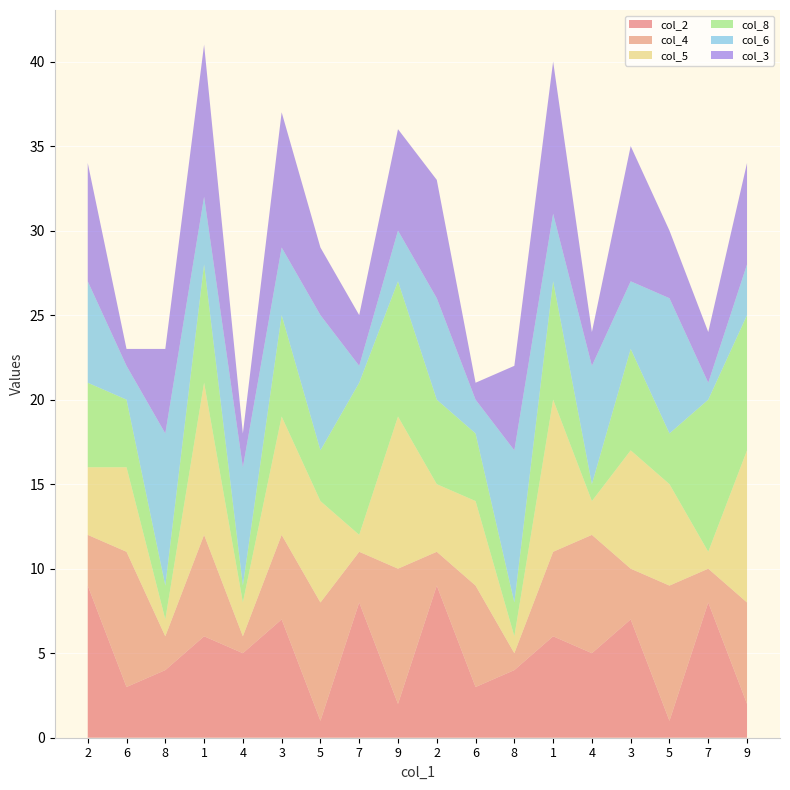

Reading left to right, what are all the values shown in this chart?

col_2: 9	3	4	6	5	7	1	8	2	9	3	4	6	5	7	1	8	2
col_4: 3	8	2	6	1	5	7	3	8	2	6	1	5	7	3	8	2	6
col_5: 4	5	1	9	2	7	6	1	9	4	5	1	9	2	7	6	1	9
col_8: 5	4	2	7	1	6	3	9	8	5	4	2	7	1	6	3	9	8
col_6: 6	2	9	4	7	4	8	1	3	6	2	9	4	7	4	8	1	3
col_3: 7	1	5	9	2	8	4	3	6	7	1	5	9	2	8	4	3	6